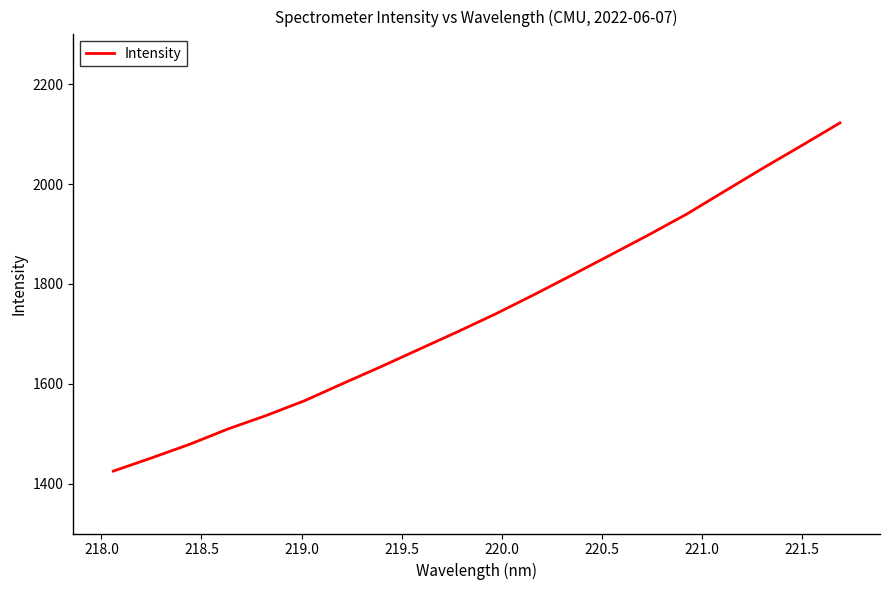

Reading left to right, extract all data points from this chart.

1425.0	1451.5	1478.8	1509.5	1536.5	1566.1	1600.5	1634.4	1669.3	1704.2	1740.2	1778.5	1818.1	1858.2	1898.5	1940.3	1986.6	2032.6	2077.3	2122.6